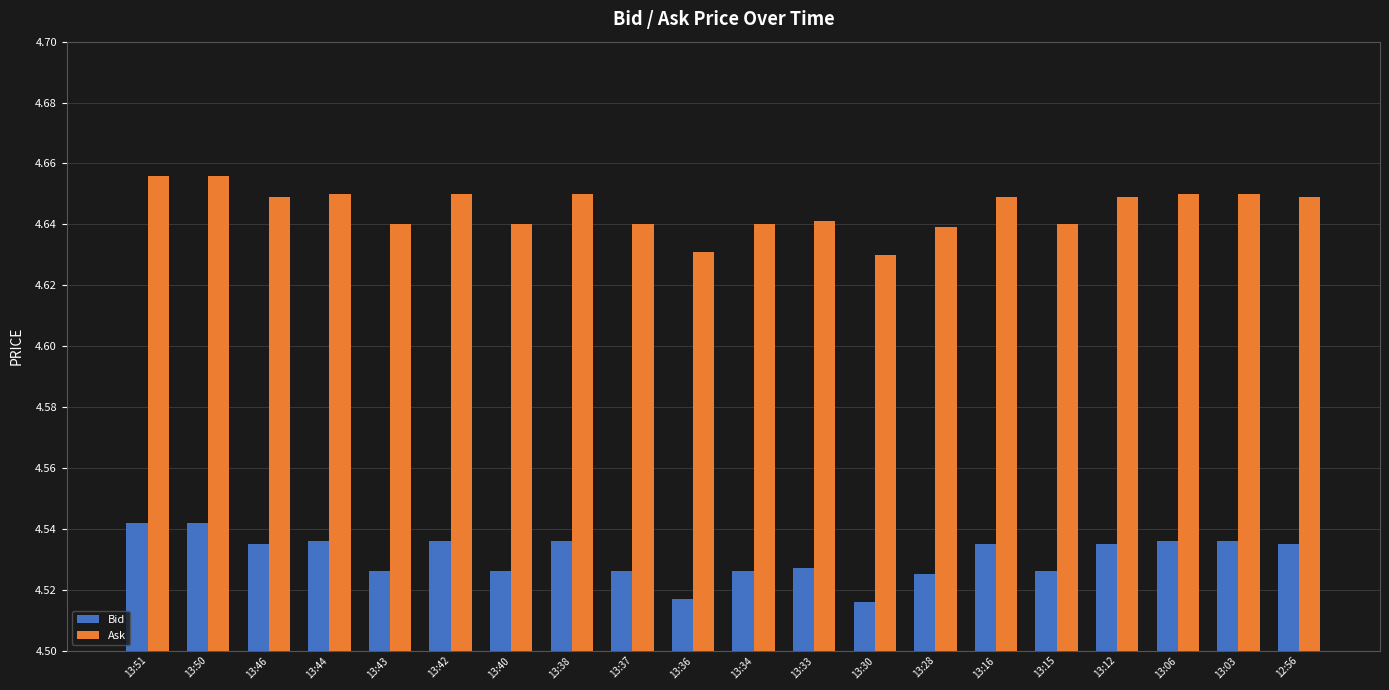

Which series has the largest total across all categories?

Ask